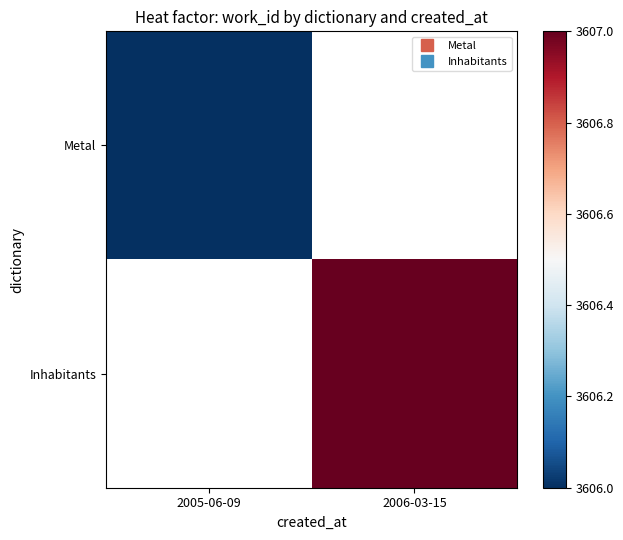

Rank the series by their average value, from lowest to highest.

Metal, Inhabitants